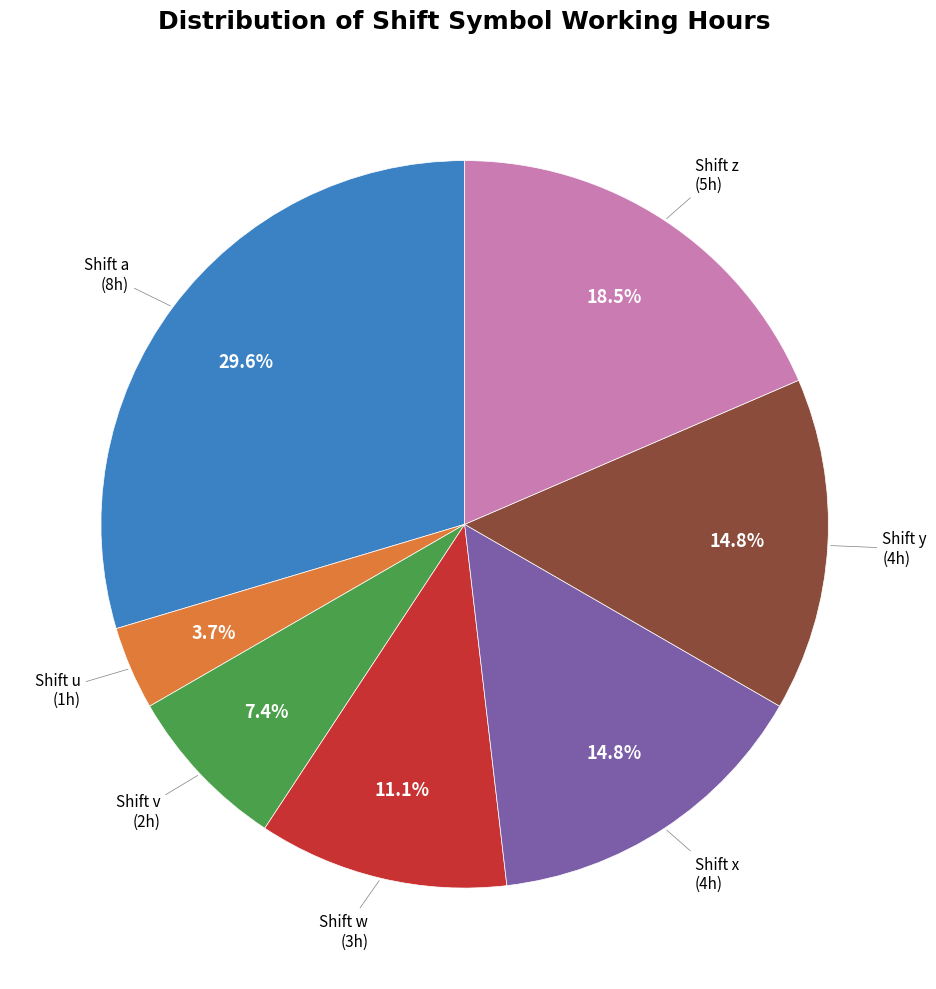

Does any single category account for the majority?

No